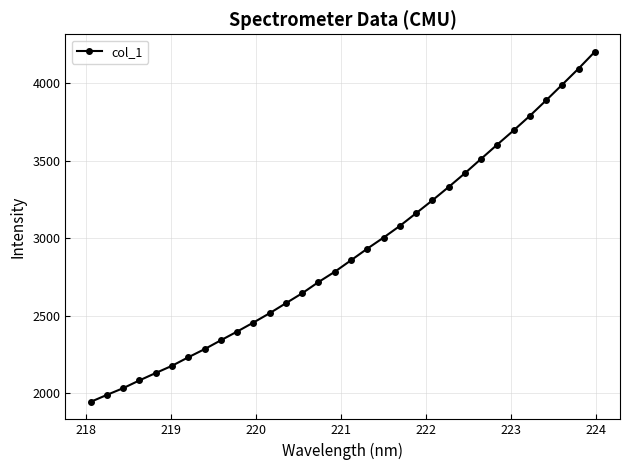

Does the chart have visible grid lines?

Yes